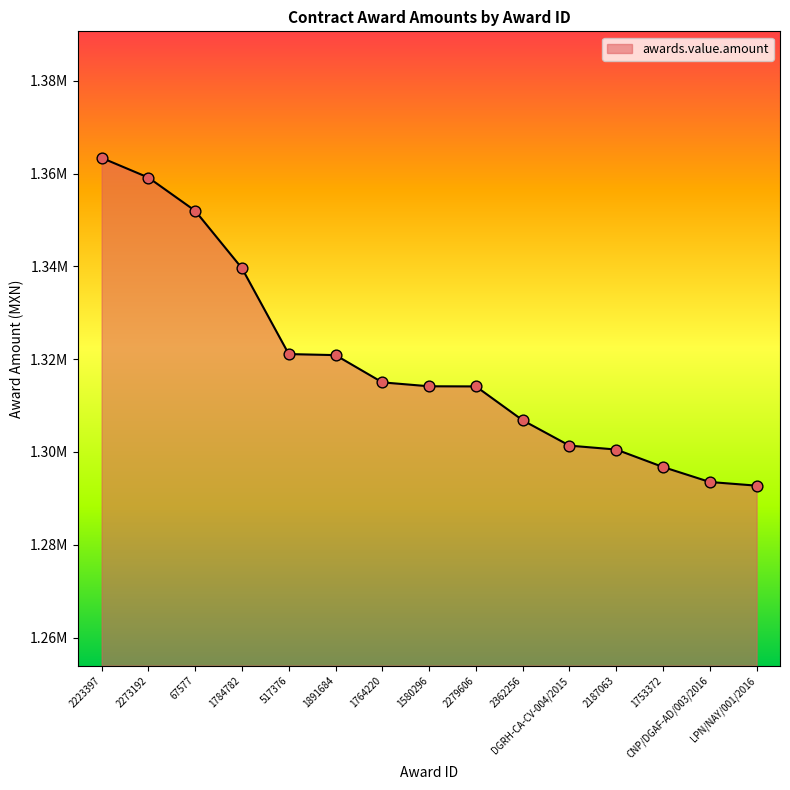

What is the ratio of the value at 517376 to the value at 2273192?

1.0